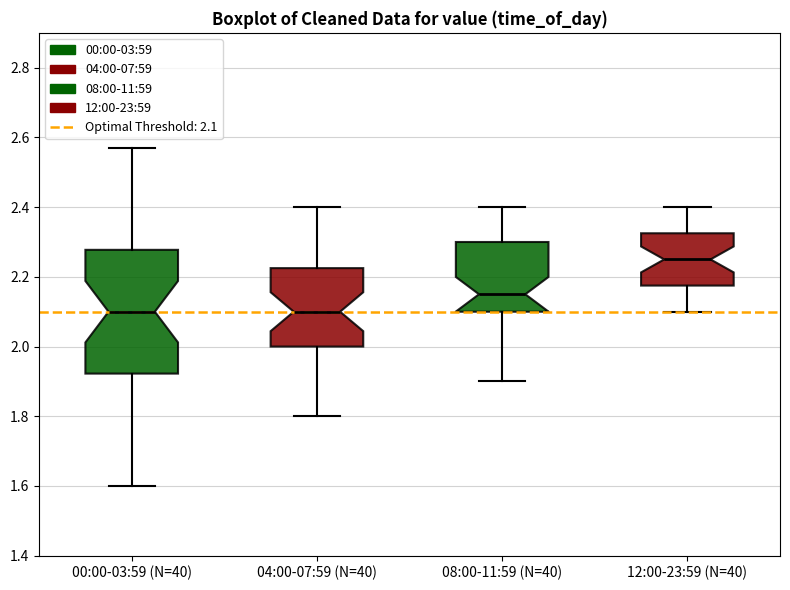

Where is the upper edge of the box for 12:00-23:59 (N=40) on the y-axis? The values are not printed on the chart, so give them approximately, as read against the axis.

2.32